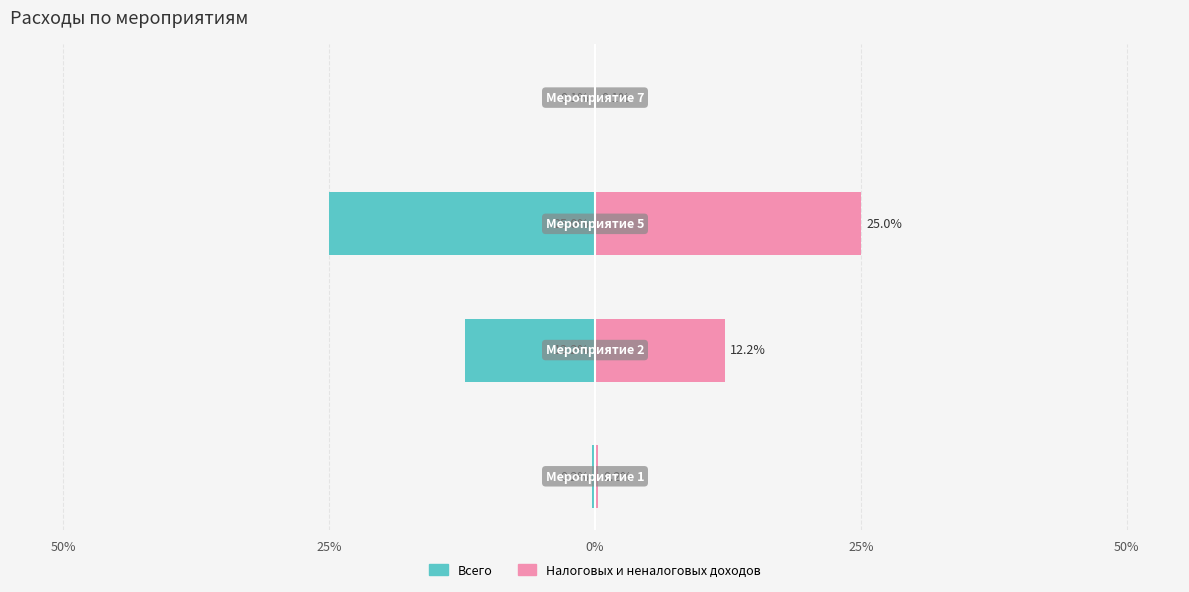

Reading left to right, transcribe all the data shown in this chart.

Всего: -0.2	-12.2	-25.0	-0.1
Налоговых и неналоговых доходов: 0.2	12.2	25.0	0.1